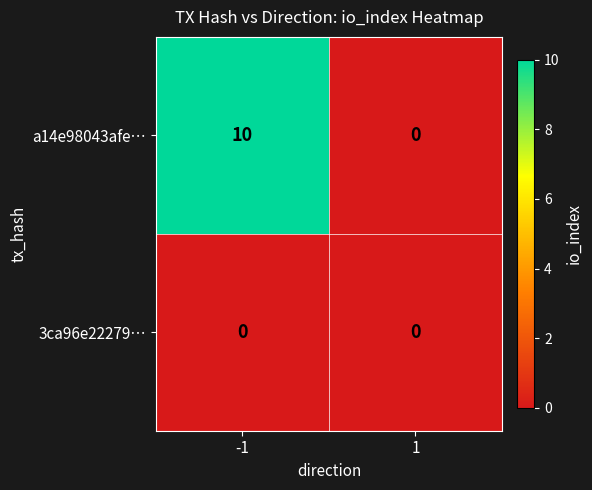

Between -1 and 1, which series saw the biggest shift?

a14e98043afe…